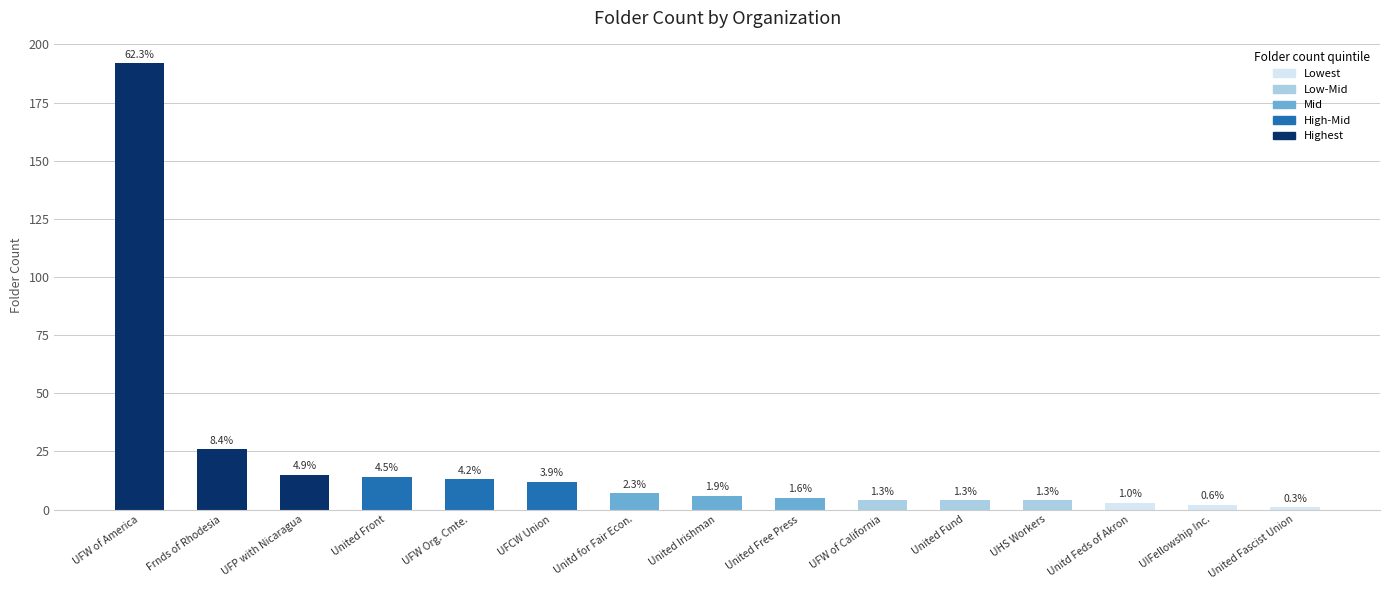

Reading left to right, what are all the values shown in this chart?

192	26	15	14	13	12	7	6	5	4	4	4	3	2	1